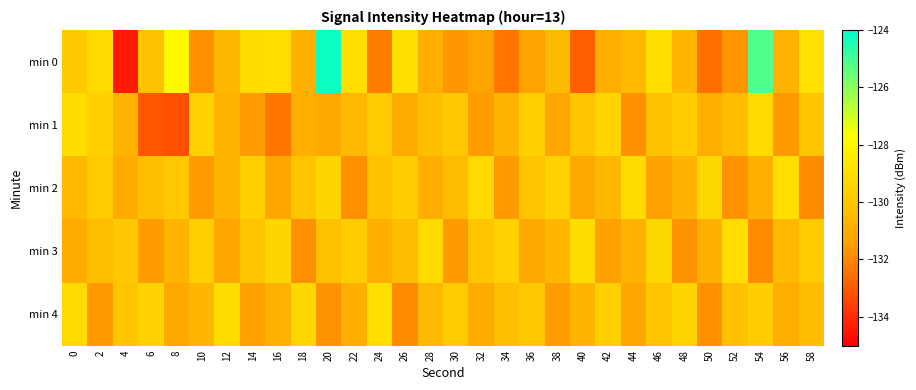

Reading left to right, extract all data points from this chart.

min 0: 0=-129.8	2=-129.2	4=-134.4	6=-130.2	8=-127.9	10=-131.8	12=-130.5	14=-129.1	16=-129.0	18=-130.8	20=-124.2	22=-129.0	24=-132.2	26=-129.0	28=-131.0	30=-131.6	32=-131.4	34=-132.3	36=-131.4	38=-130.4	40=-132.9	42=-131.0	44=-130.4	46=-129.0	48=-130.6	50=-132.5	52=-131.7	54=-125.2	56=-130.8	58=-128.9
min 1: 0=-129.1	2=-129.5	4=-130.7	6=-133.0	8=-133.2	10=-129.5	12=-130.7	14=-131.6	16=-132.4	18=-130.9	20=-131.2	22=-130.5	24=-129.8	26=-131.1	28=-130.3	30=-129.9	32=-131.5	34=-130.7	36=-129.6	38=-131.3	40=-130.1	42=-129.4	44=-131.8	46=-130.2	48=-129.7	50=-131.0	52=-130.4	54=-129.2	56=-131.6	58=-130.0
min 2: 0=-130.5	2=-129.8	4=-131.1	6=-130.3	8=-129.9	10=-131.5	12=-130.7	14=-129.6	16=-131.3	18=-130.1	20=-129.4	22=-131.8	24=-130.2	26=-129.7	28=-131.0	30=-130.4	32=-129.2	34=-131.6	36=-130.0	38=-129.5	40=-131.2	42=-130.6	44=-129.1	46=-131.4	48=-130.8	50=-129.3	52=-131.7	54=-130.9	56=-129.0	58=-131.9
min 3: 0=-131.1	2=-130.3	4=-129.9	6=-131.5	8=-130.7	10=-129.6	12=-131.3	14=-130.1	16=-129.4	18=-131.8	20=-130.2	22=-129.7	24=-131.0	26=-130.4	28=-129.2	30=-131.6	32=-130.0	34=-129.5	36=-131.2	38=-130.6	40=-129.1	42=-131.4	44=-130.8	46=-129.3	48=-131.7	50=-130.9	52=-129.0	54=-131.9	56=-130.5	58=-129.8
min 4: 0=-129.2	2=-131.6	4=-130.0	6=-129.5	8=-131.2	10=-130.6	12=-129.1	14=-131.4	16=-130.8	18=-129.3	20=-131.7	22=-130.9	24=-129.0	26=-131.9	28=-130.5	30=-129.8	32=-131.1	34=-130.3	36=-129.9	38=-131.5	40=-130.7	42=-129.6	44=-131.3	46=-130.1	48=-129.4	50=-131.8	52=-130.2	54=-129.7	56=-131.0	58=-130.4